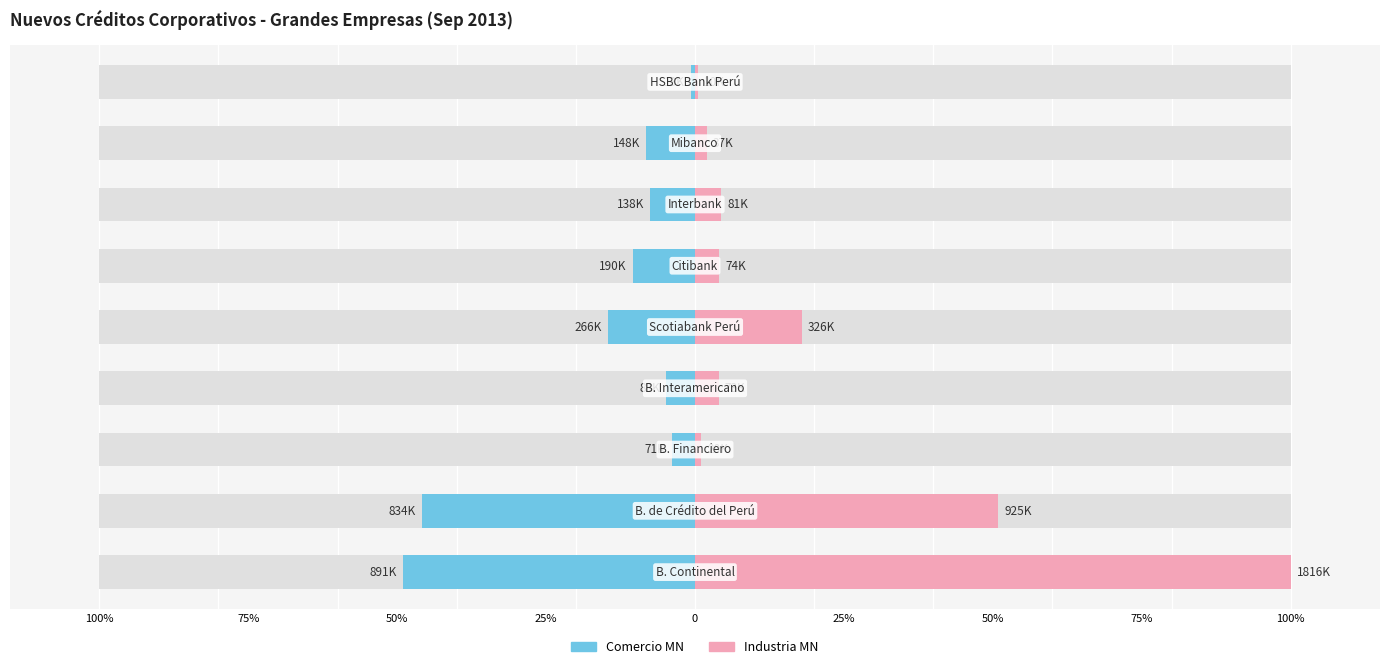

Between 25% and 100%, which is larger?

25%